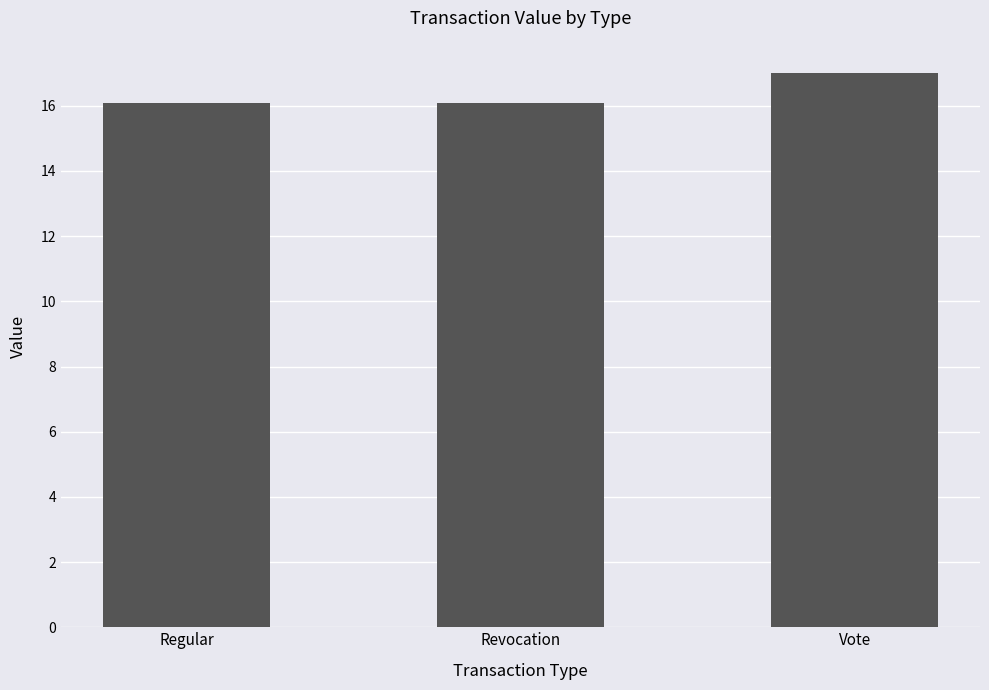

True or false: the data shows 6.1 at Regular.

False